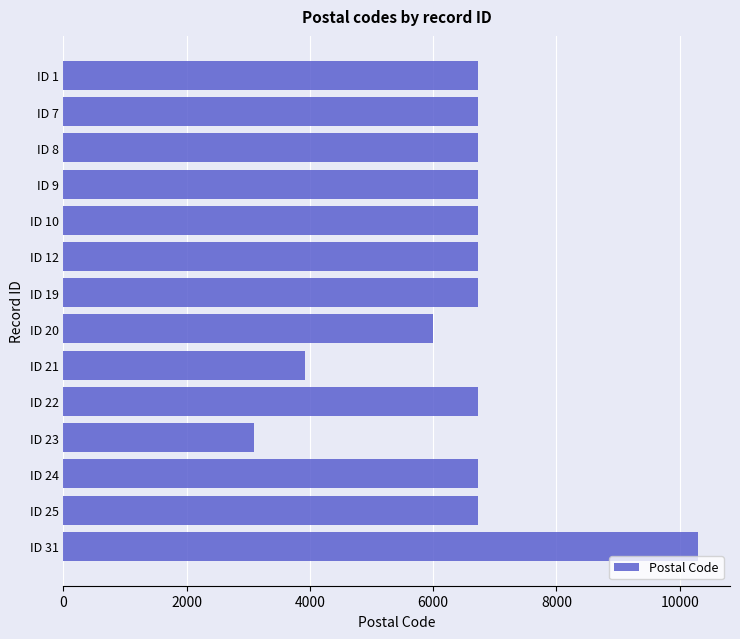

What is the difference between the maximum and minimum values?

7200